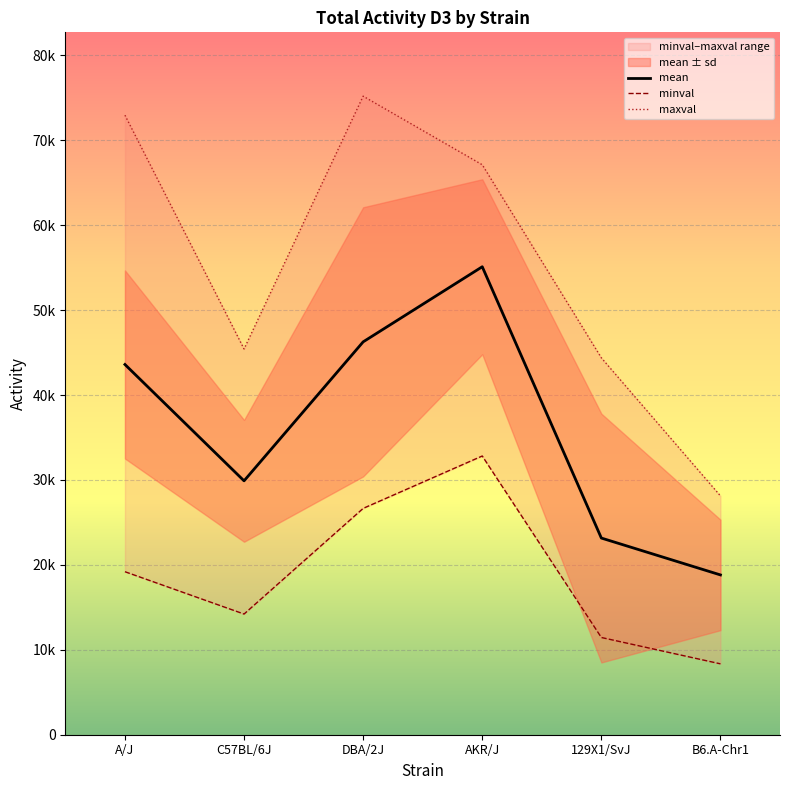

In mean, how many points are higher than both neighbors (excluding endpoints)?

1